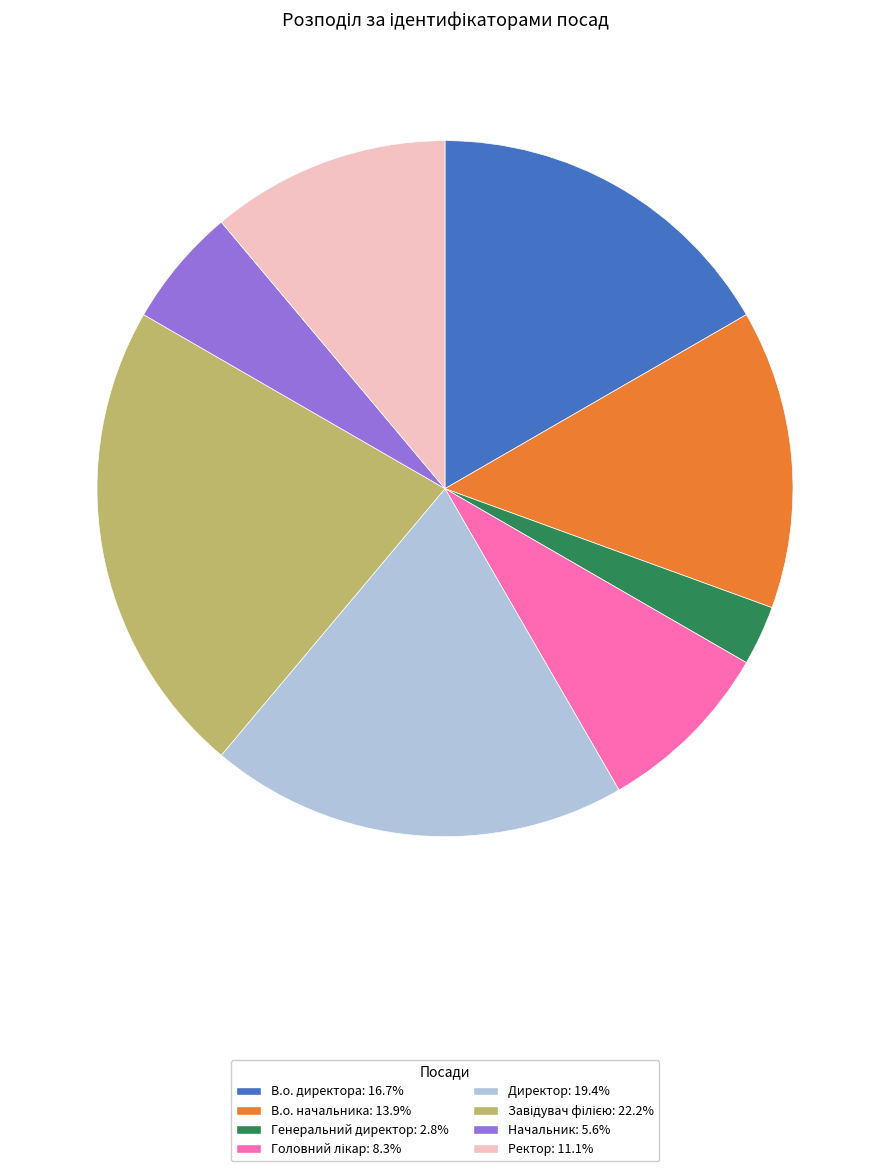

Approximately how many times larger is the value at Ректор compared to Директор?

0.6